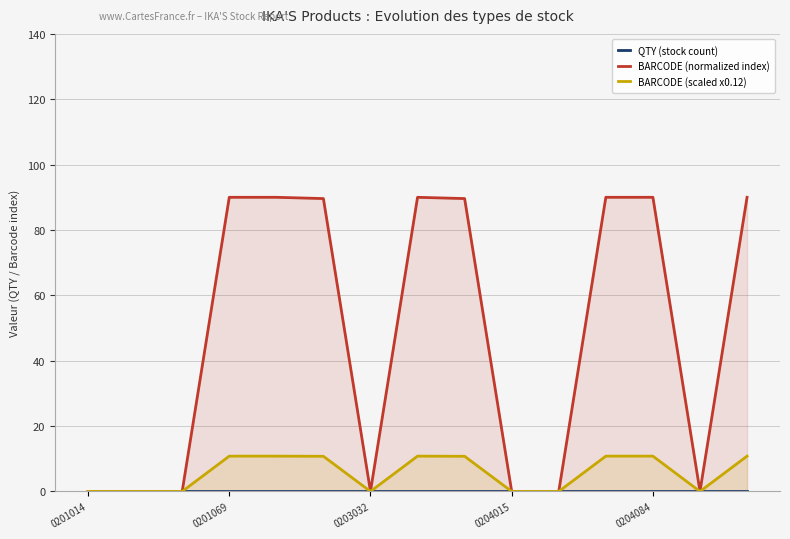

True or false: BARCODE (scaled x0.12) has more than 1 points higher than both neighbors.

True